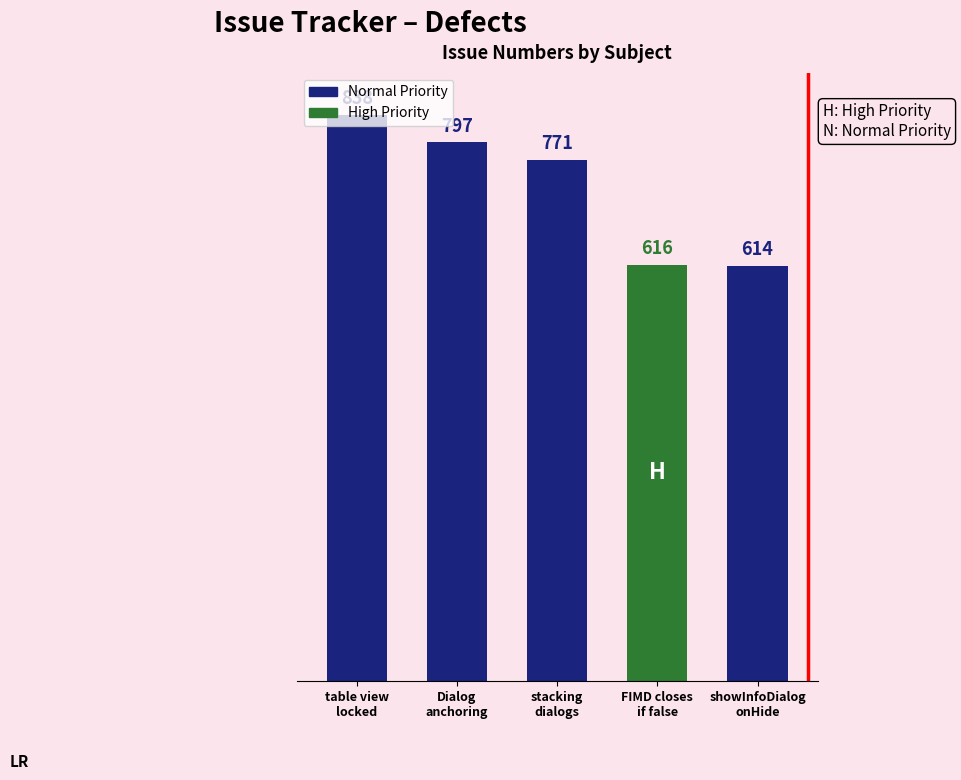

What is the sum of all values?

3636